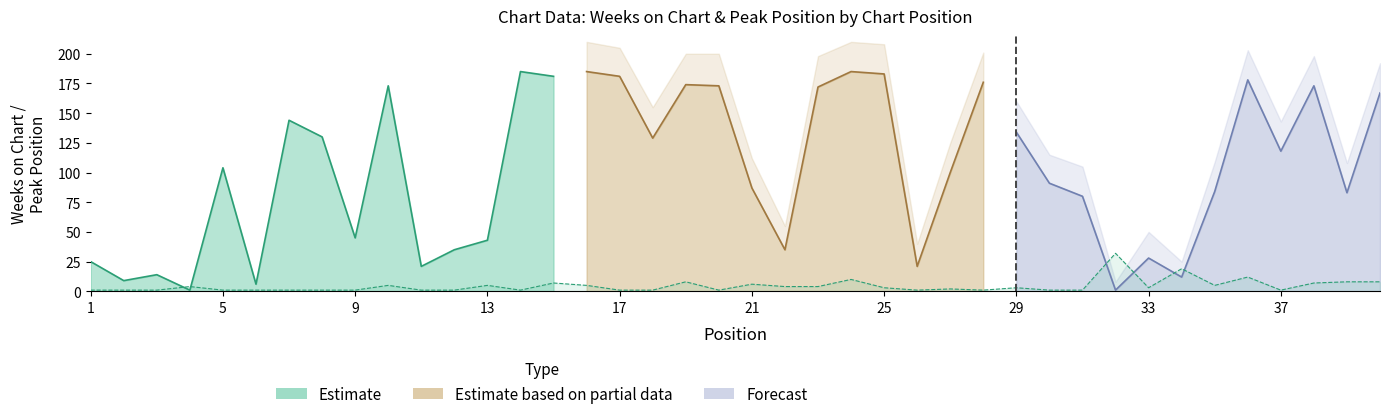

Which label corresponds to the largest value in the chart?

14